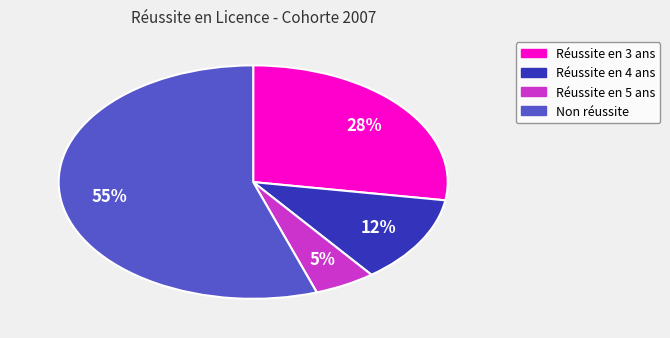

To the nearest percent, what is the average slice percentage?

25%